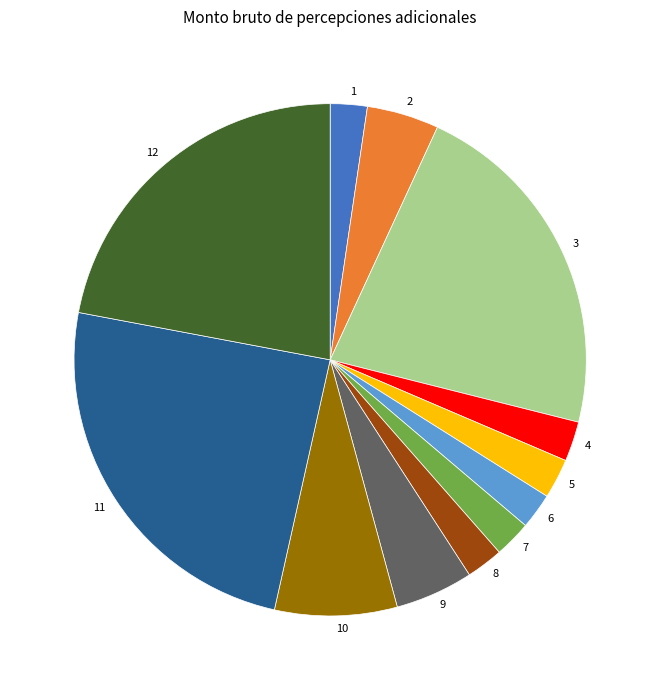

Does 4 account for over 50% of the chart?

No